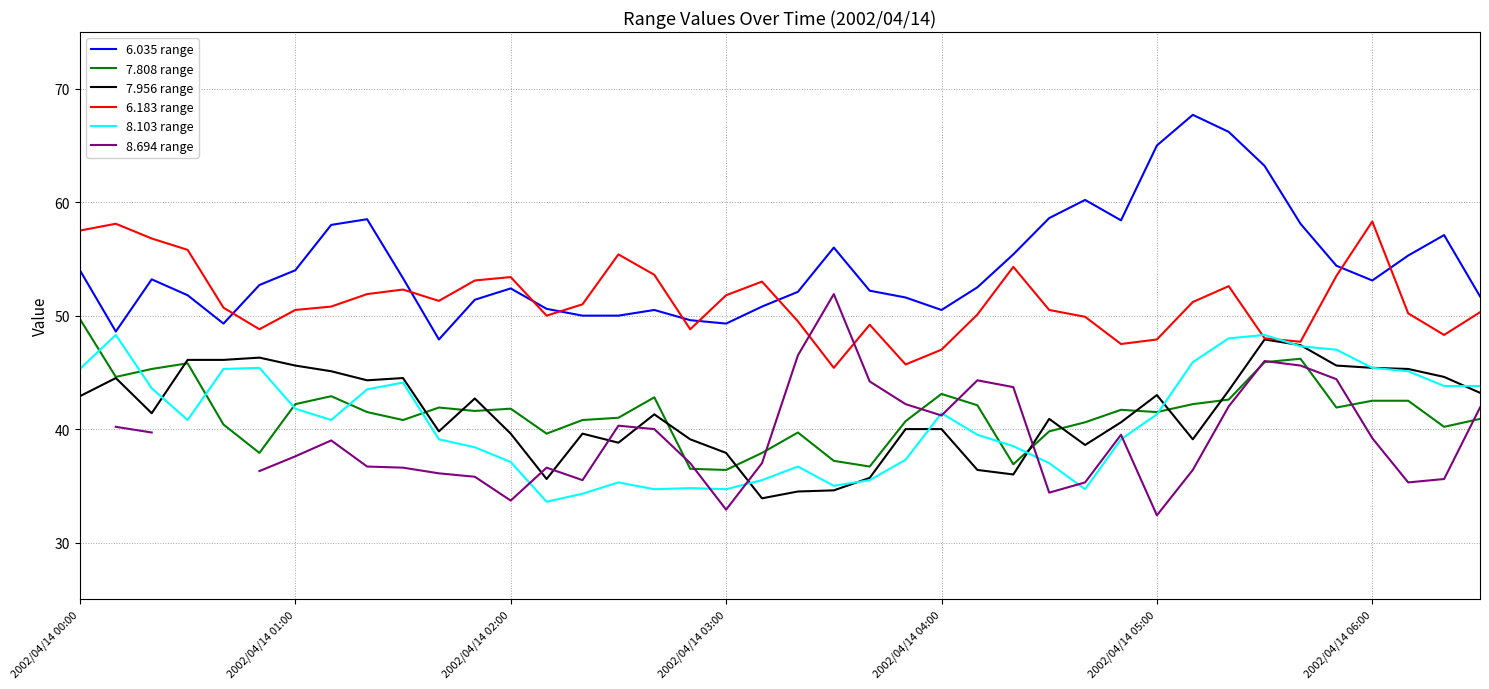

True or false: 6.035 range and 7.808 range intersect in this chart.

False